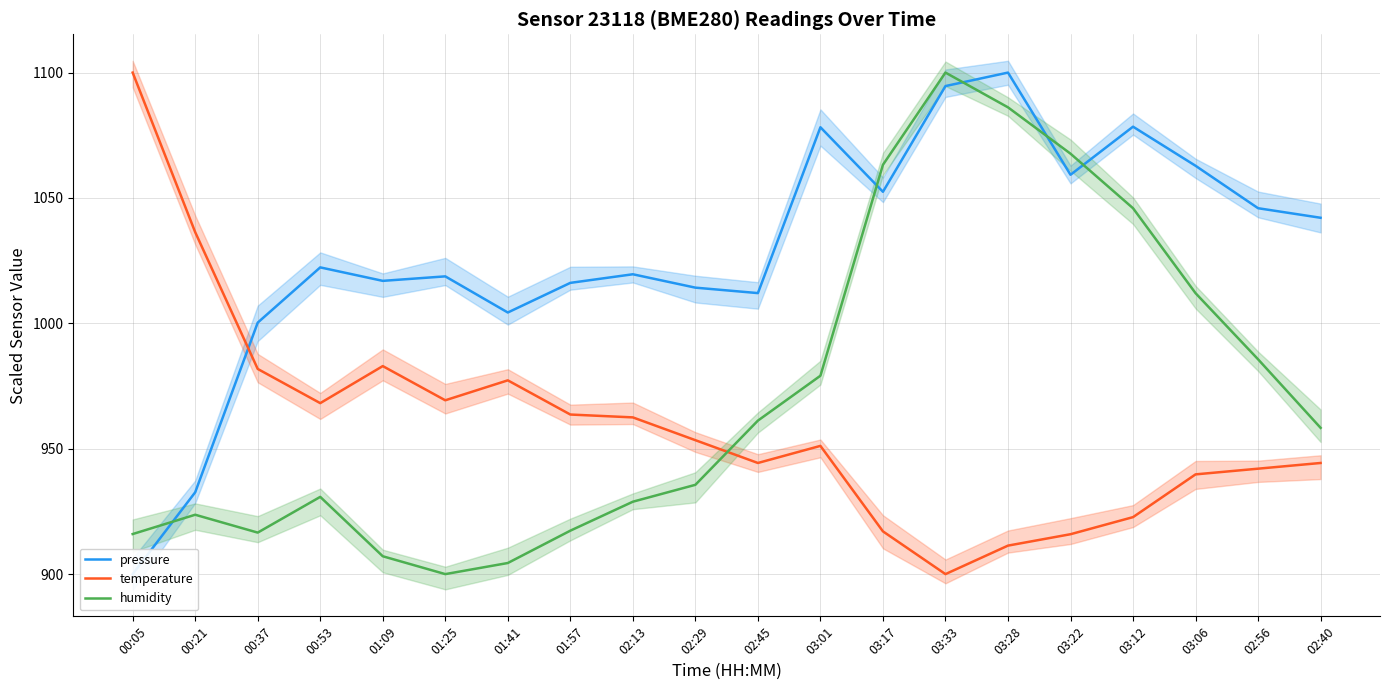

What is the label of the 20th point from the left?

02:40